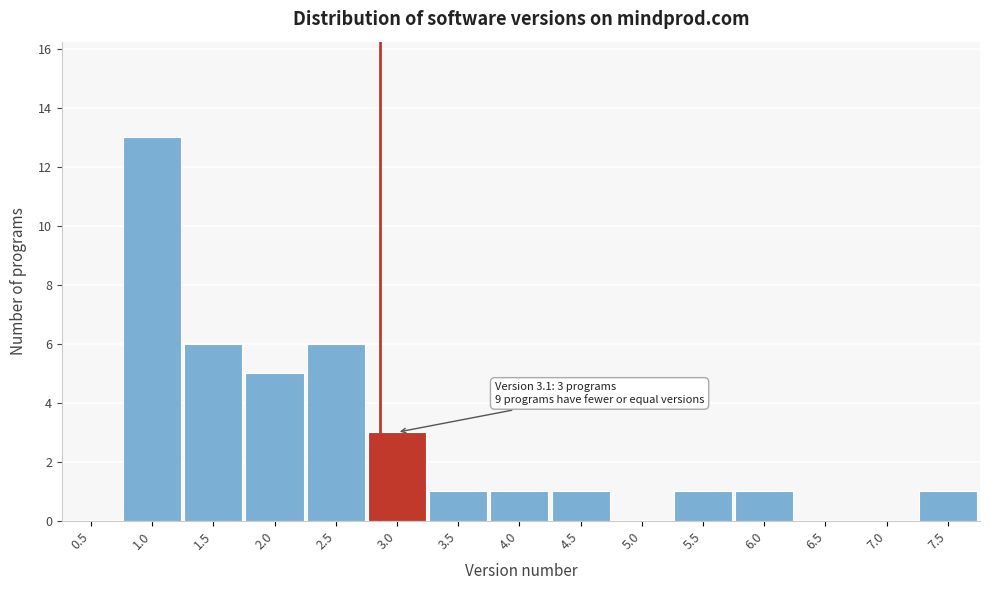

Reading right to left, what are all the values shown in this chart?

7.5=1	7.0=0	6.5=0	6.0=1	5.5=1	5.0=0	4.5=1	4.0=1	3.5=1	3.0=3	2.5=6	2.0=5	1.5=6	1.0=13	0.5=0